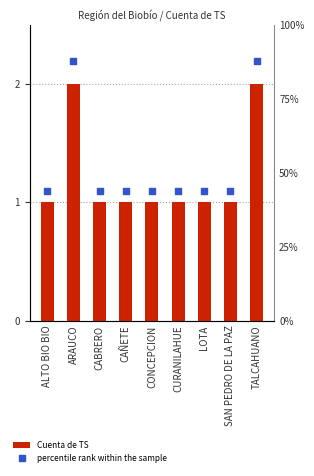

Which series has the largest total across all categories?

percentile rank within the sample